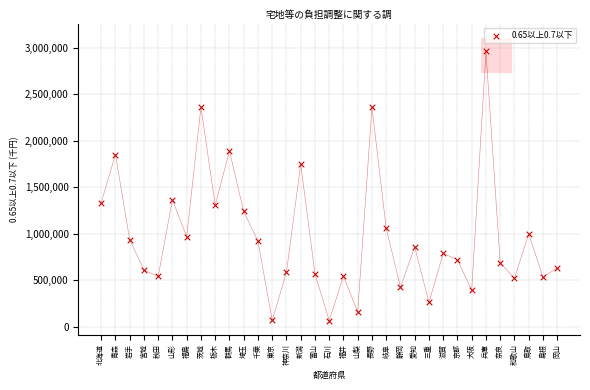

What is the range of Y values (max minus min)?

2895411